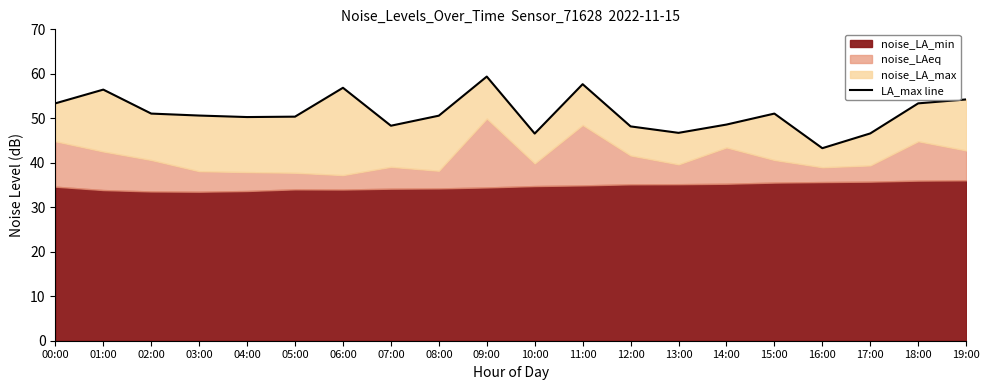

What is the label of the 3rd point from the right?

17:00